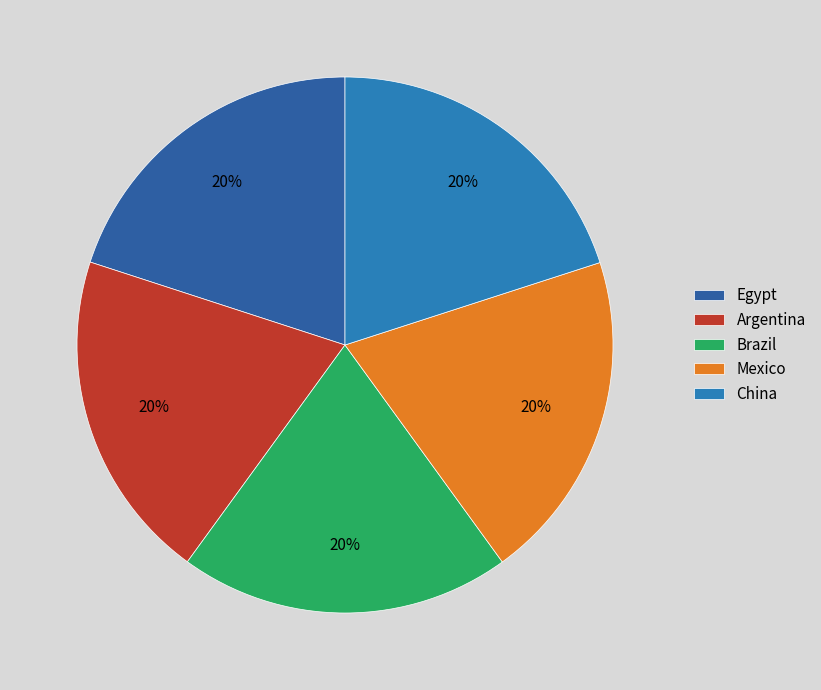

Which slice is the smallest?

Egypt